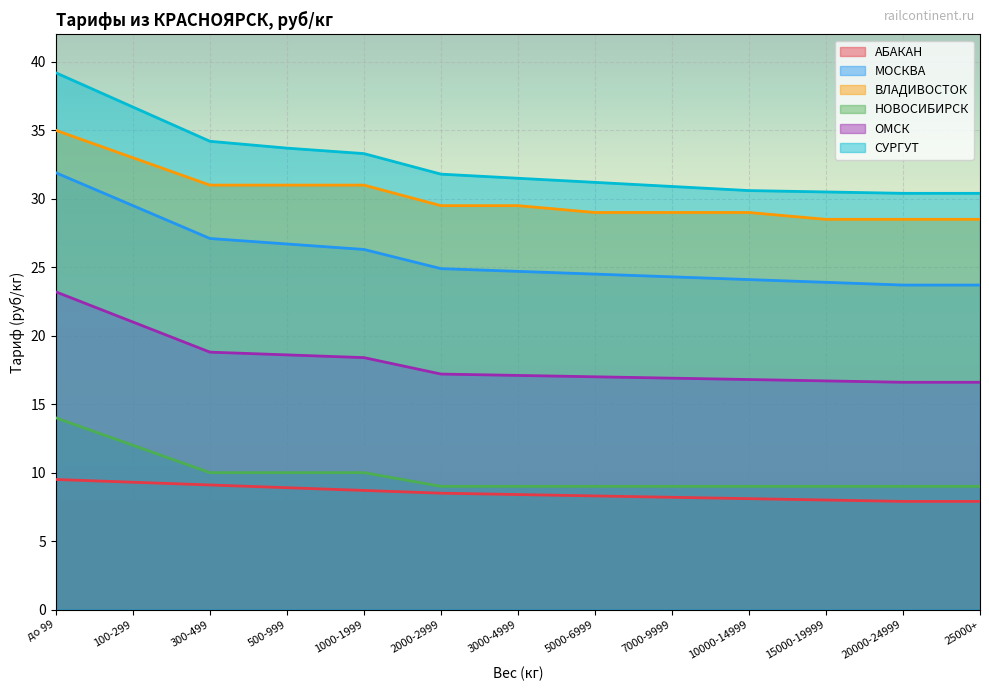

True or false: ВЛАДИВОСТОК has a value of 41.6 at 300-499.

False